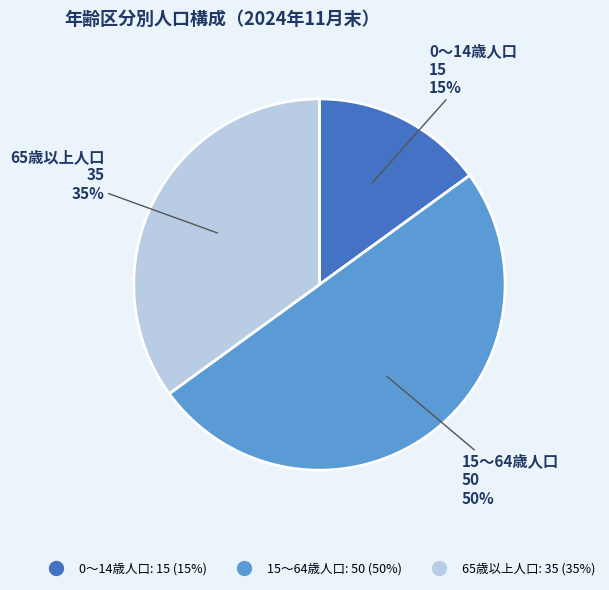

Does 0～14歳人口 account for over 50% of the chart?

No